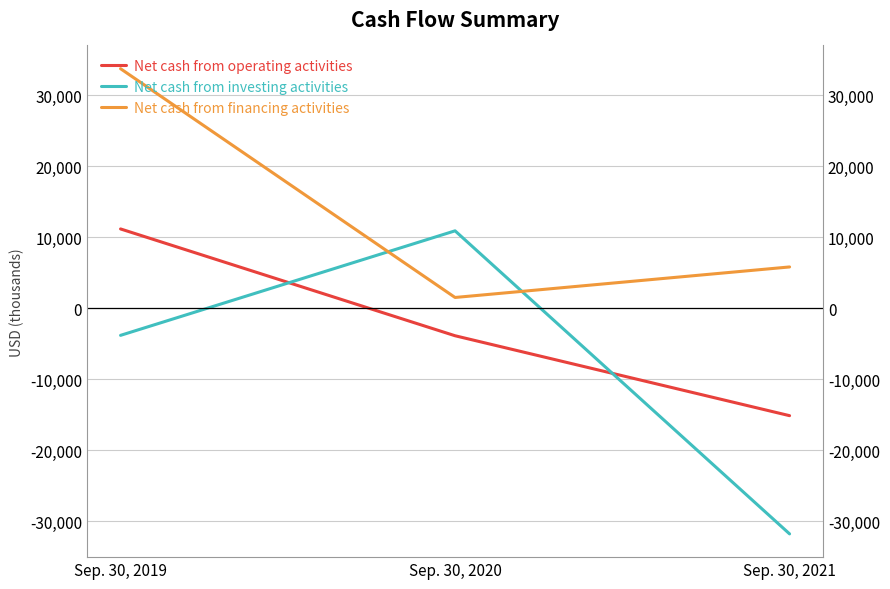

The Net cash from operating activities series shows -2182 at Sep. 30, 2020. True or false?

False